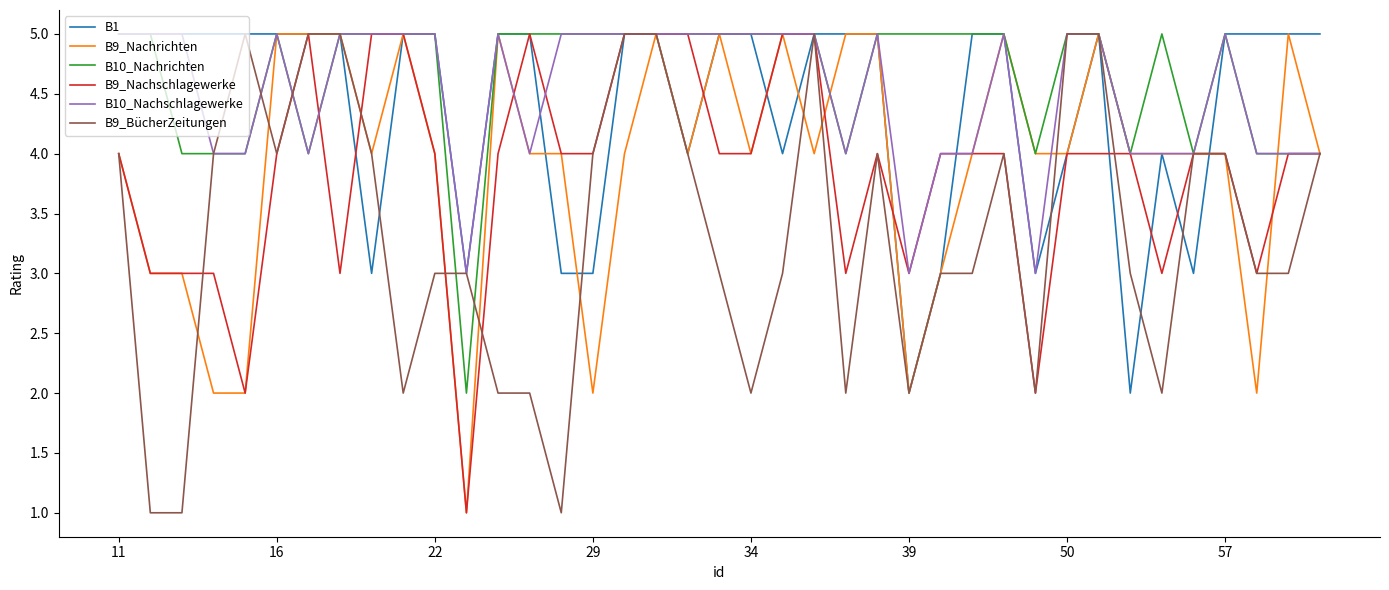

Count the B9_Nachschlagewerke values in the range 3 to 4.

27